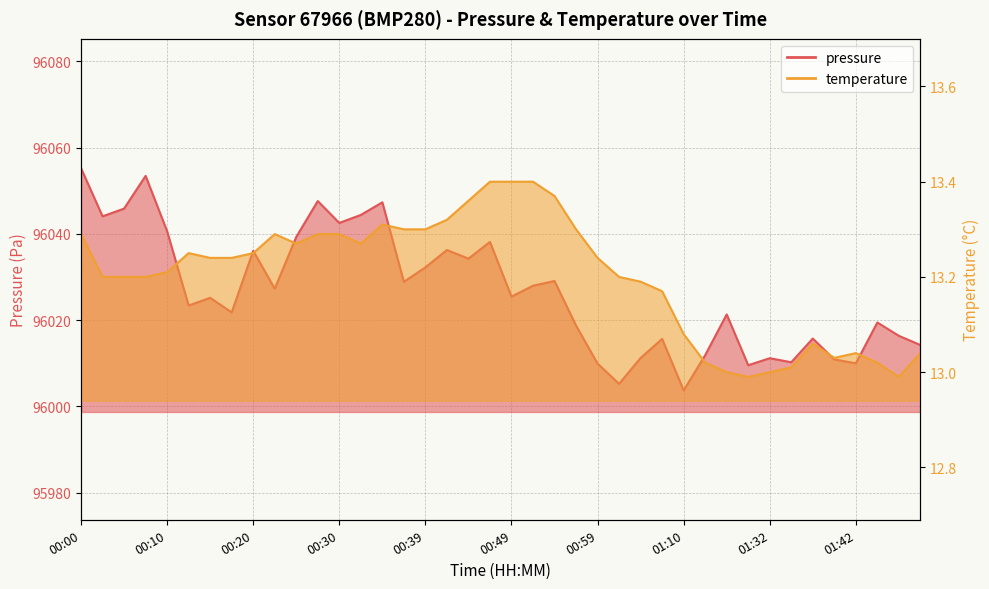

Where is the first local minimum for pressure?

00:02